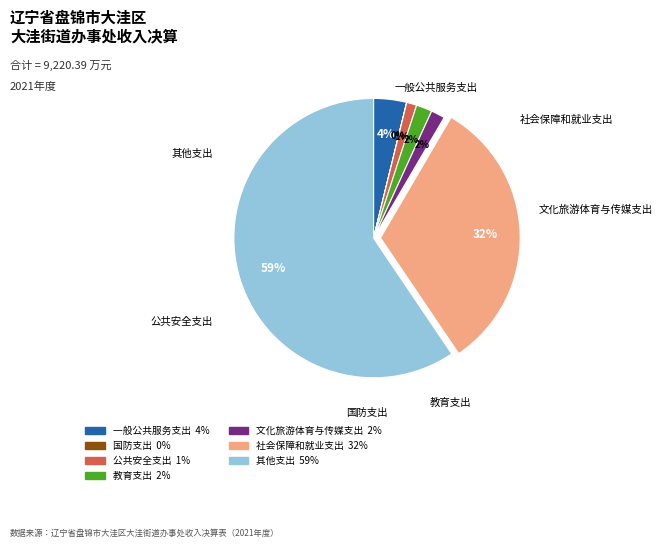

Is the sum of 社会保障和就业支出 and 公共安全支出 greater than half?

No